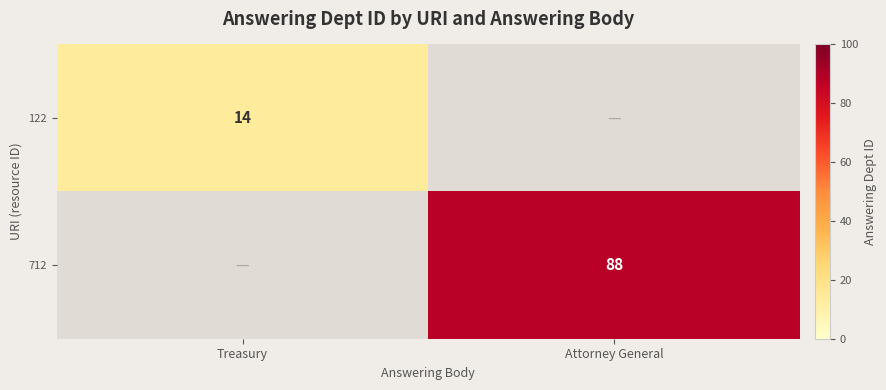

How many series are shown in this chart?

2